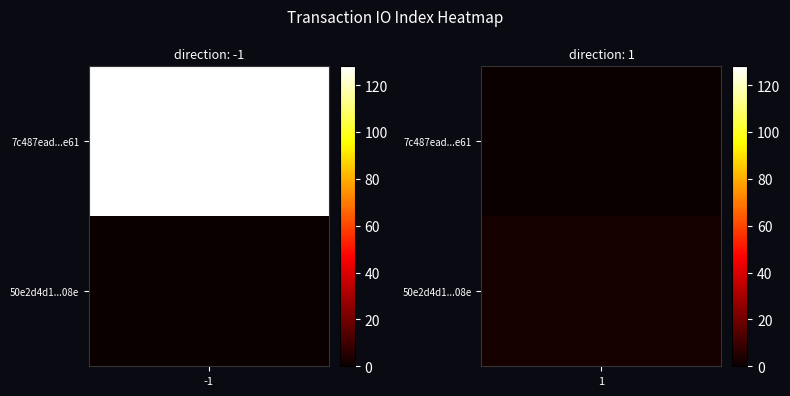

Reading left to right, what are all the values shown in this chart?

7c487ead20d6095cdb1fae709289f41fa3b9e61: direction=-1	io_index=128
50e2d4d1203d02d4cdf78190d1aa276ddd3c08e: direction=1	io_index=2